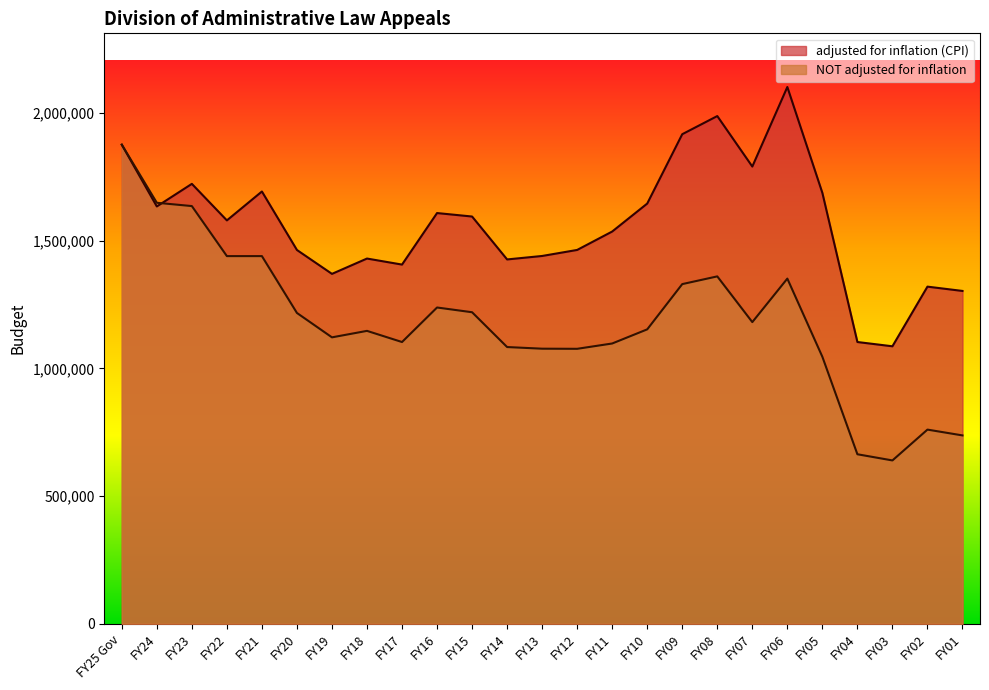

What is the label of the 4th point from the left?

FY22